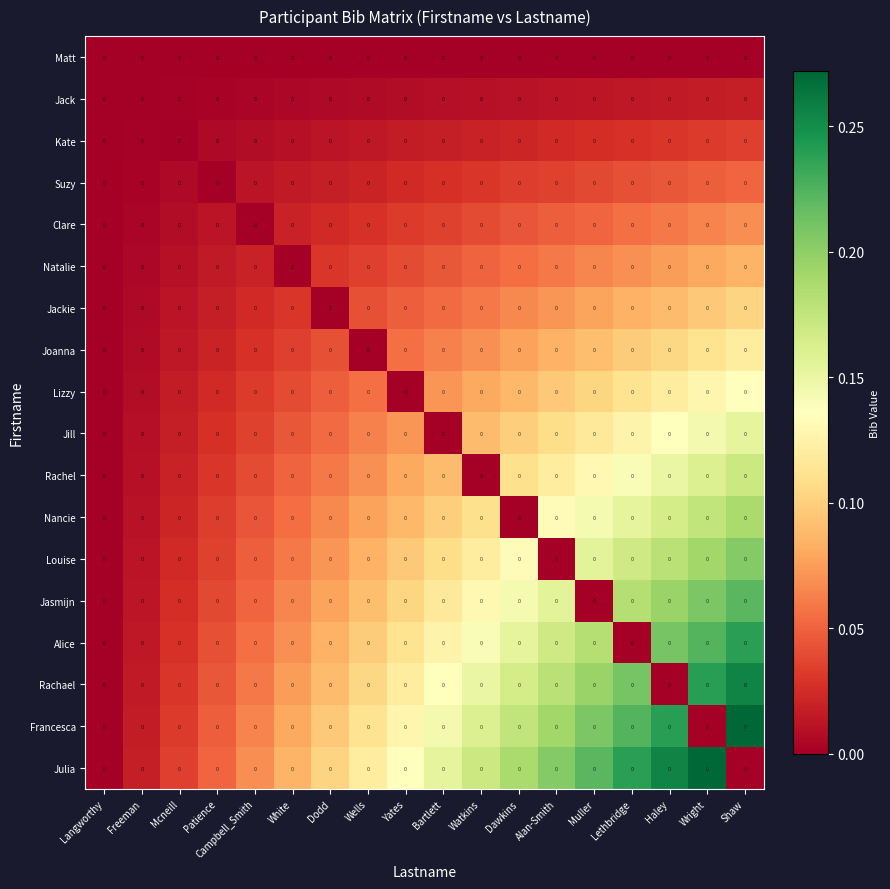

Is the value of Alice at Wright greater than the value of Nancie at Patience?

Yes